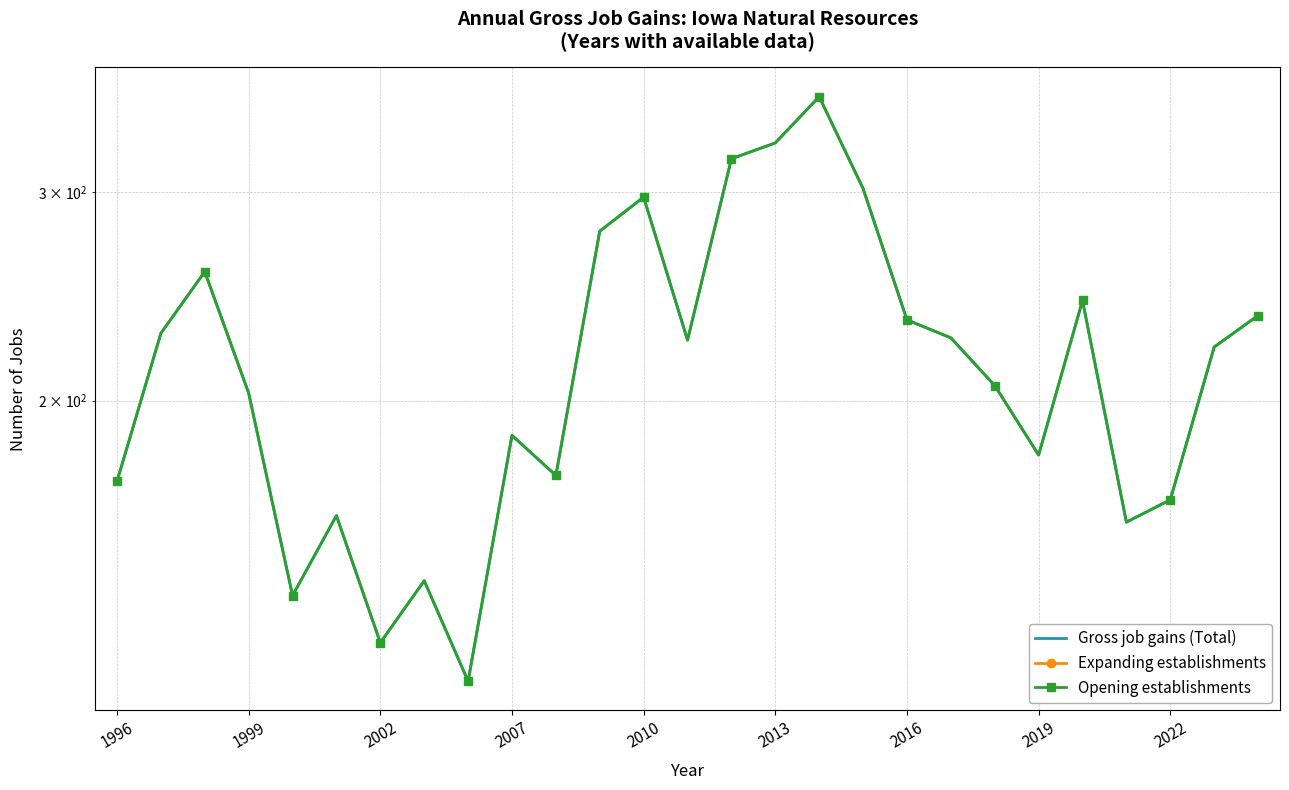

What is the sum of the Gross job gains (Total) values at 20 and 19?

432